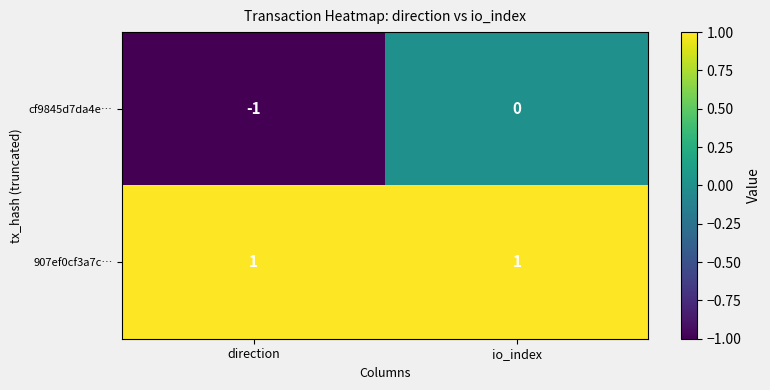

Between direction and io_index, which series saw the biggest shift?

cf9845d7da4e…